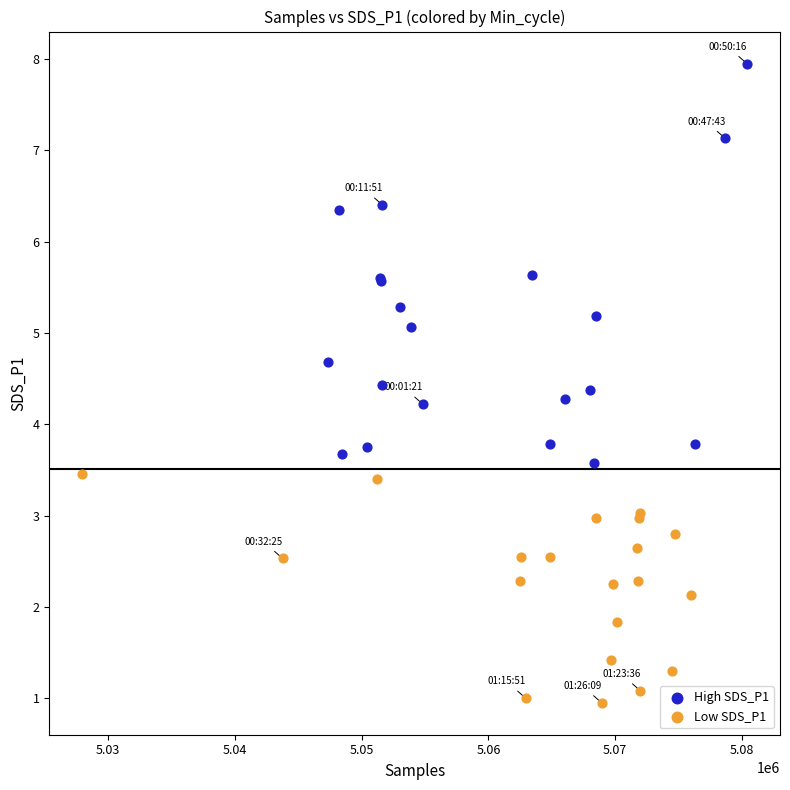

Which series contains the highest Y value?

High SDS_P1